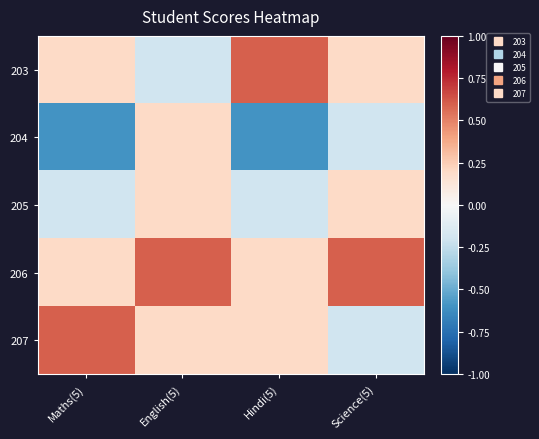

Which series has the largest total across all categories?

206